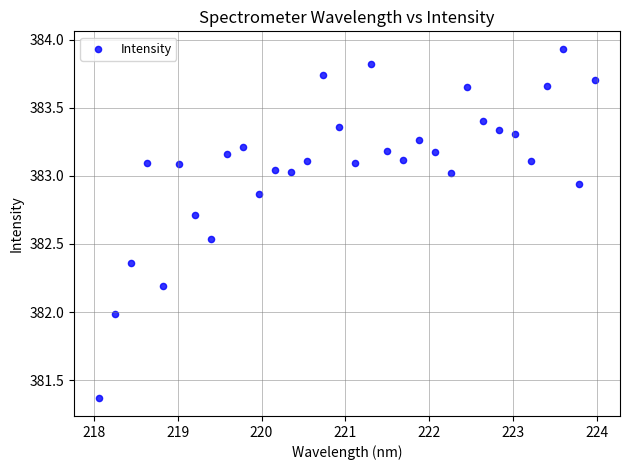

What is the range of X values (max minus min)?

5.9